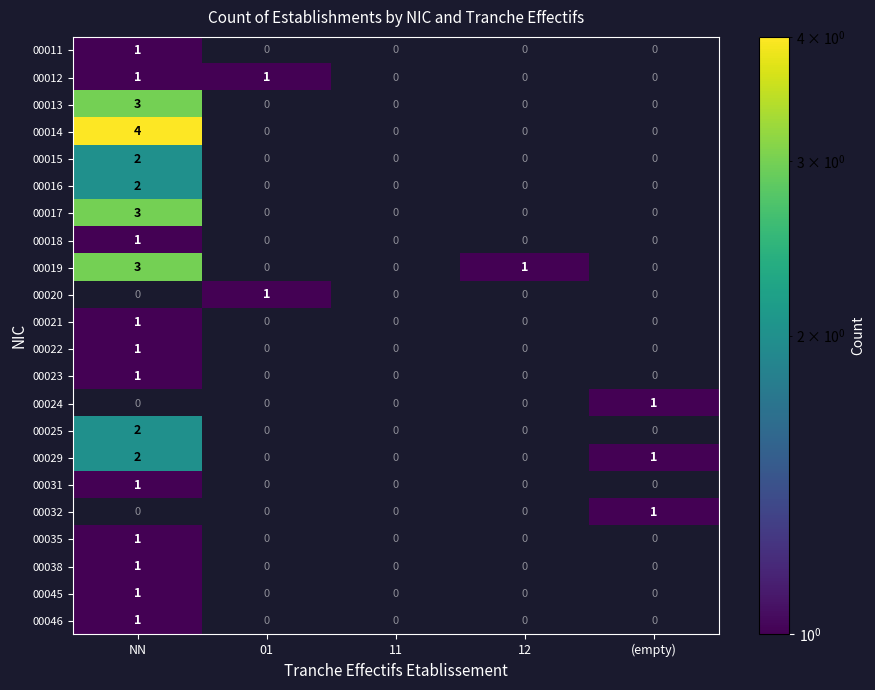

Which label corresponds to the largest value in the chart?

NN